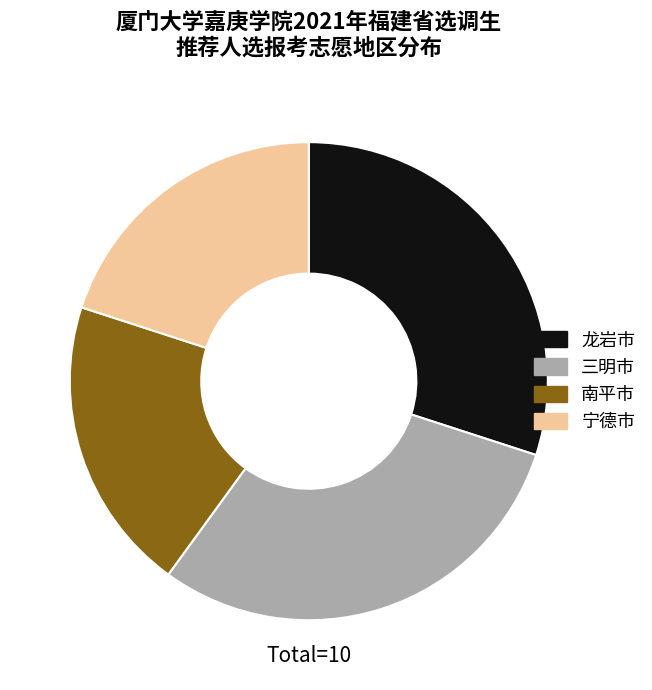

Is the sum of 南平市 and 宁德市 greater than half?

No